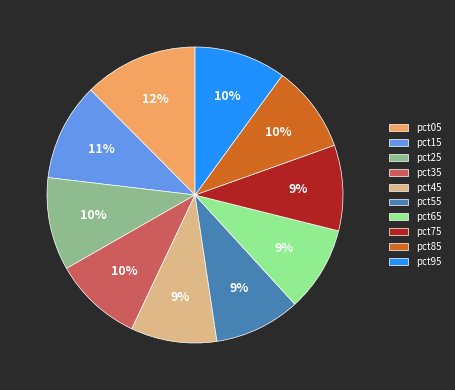

How many segments does this pie chart have?

10